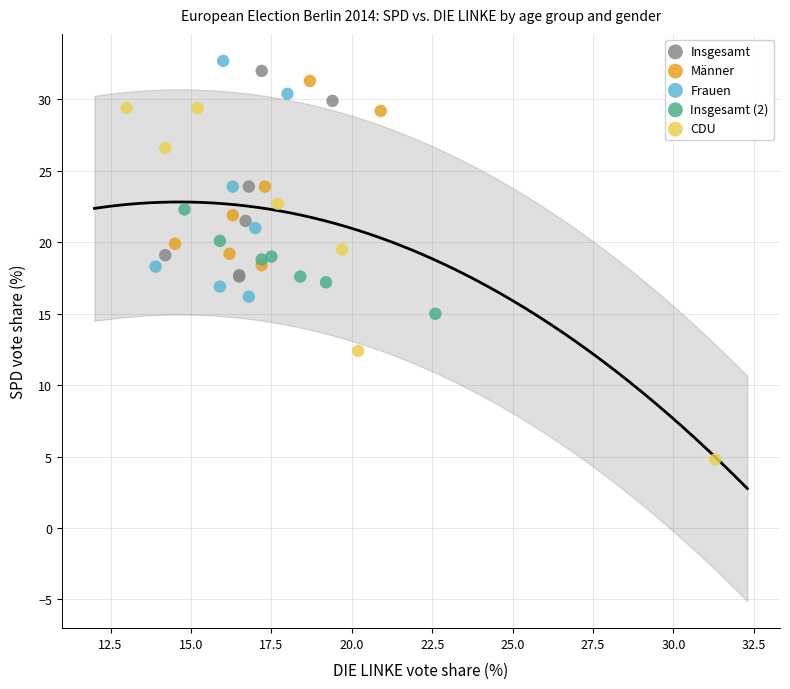

Which series contains the lowest Y value?

CDU